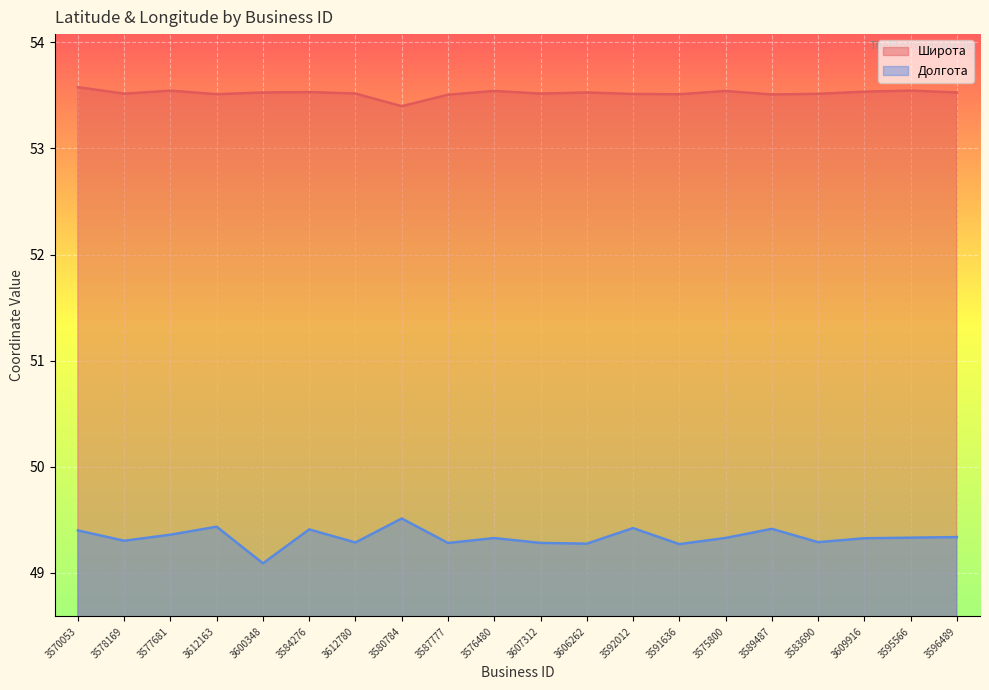

Reading left to right, extract all data points from this chart.

Широта: 53.6	53.5	53.5	53.5	53.5	53.5	53.5	53.4	53.5	53.5	53.5	53.5	53.5	53.5	53.5	53.5	53.5	53.5	53.5	53.5
Долгота: 49.4	49.3	49.4	49.4	49.1	49.4	49.3	49.5	49.3	49.3	49.3	49.3	49.4	49.3	49.3	49.4	49.3	49.3	49.3	49.3